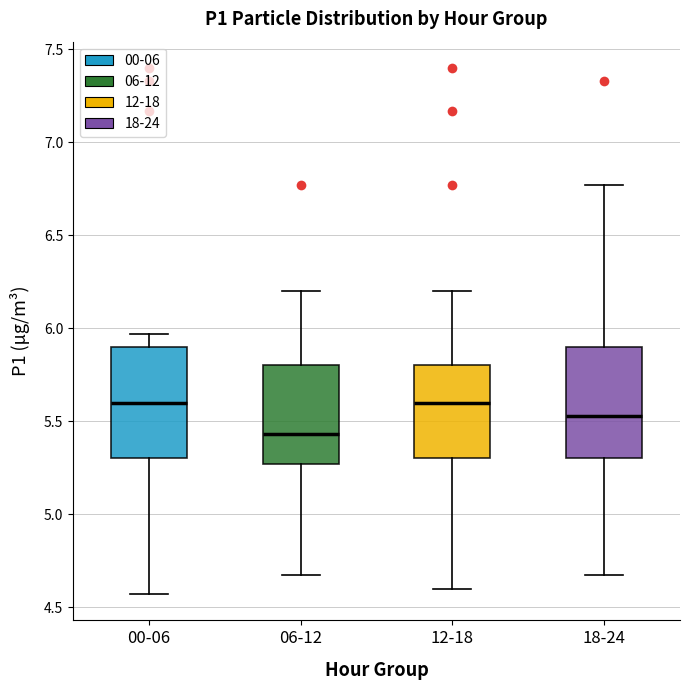

Reading left to right, read every box against the y-axis: the position of its median line, the range the box covers, and the ends of its whiskers. The values are not printed on the chart, so give them approximately, as read against the axis.

00-06: median 5.60, box 5.30 to 5.90, whiskers 4.55 to 5.95
06-12: median 5.45, box 5.25 to 5.80, whiskers 4.65 to 6.20
12-18: median 5.60, box 5.30 to 5.80, whiskers 4.60 to 6.20
18-24: median 5.55, box 5.30 to 5.90, whiskers 4.65 to 6.75